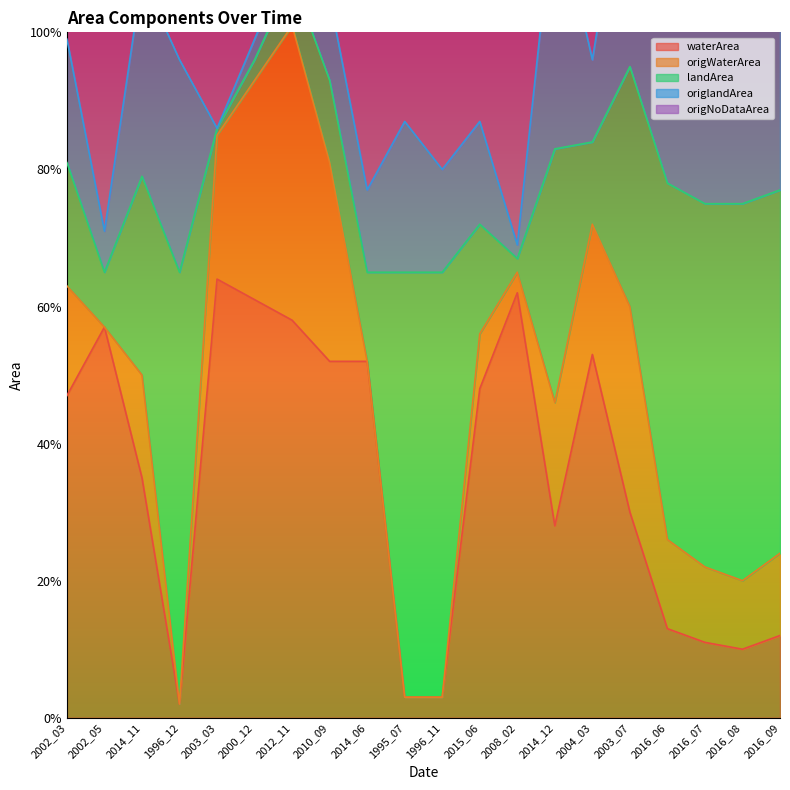

What is the label of the 12th point from the right?

2014_06